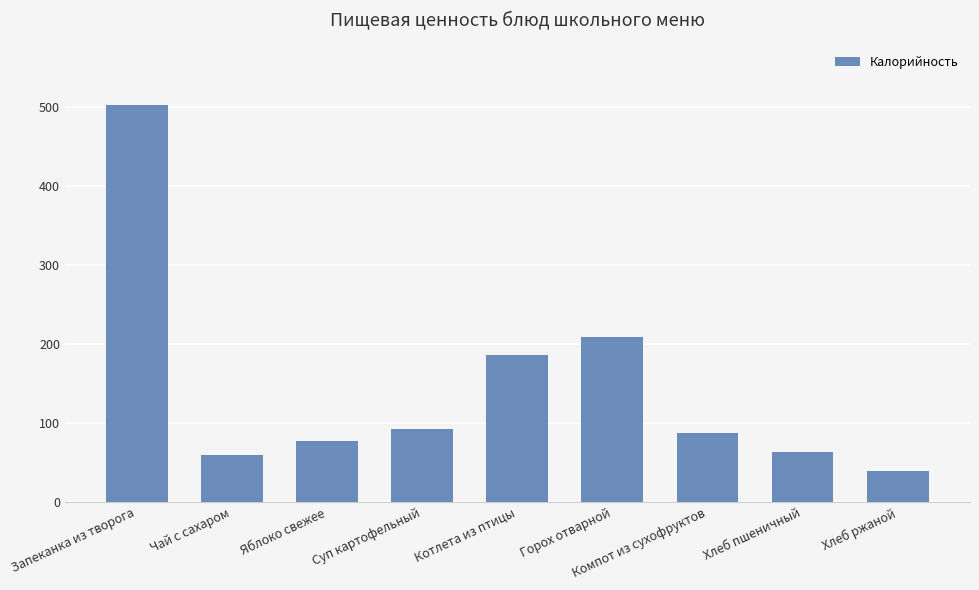

How many bars are there in total?

9